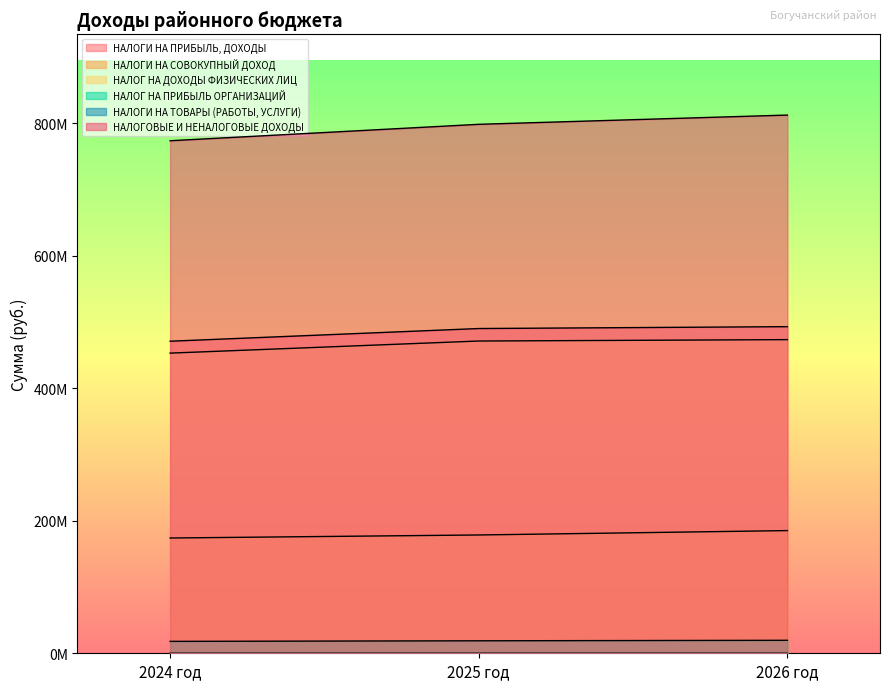

At how many categories does at least one series exceed 718981425?

3